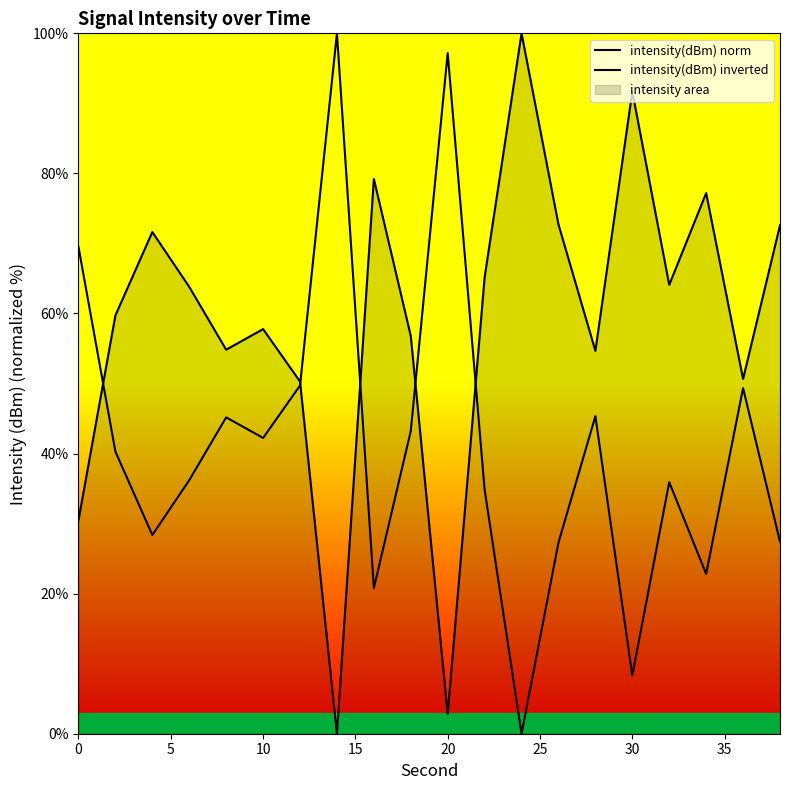

How many positive values does the intensity(dBm) norm series have?

19